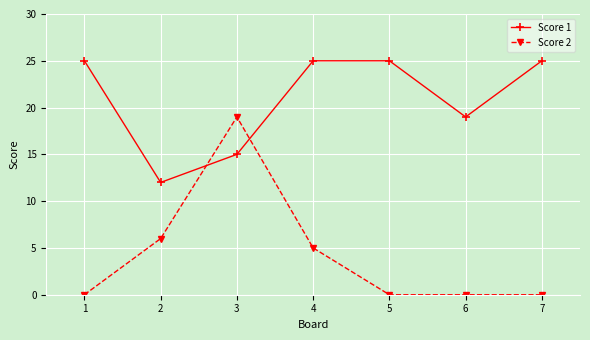

Where is Score 1 nearest to the value 18?

6